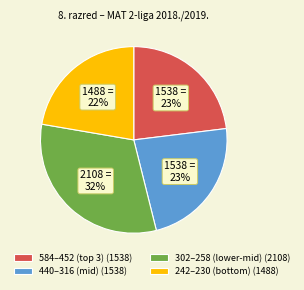

To the nearest percent, what percentage of the pie is 440–316 (mid) (1538)?

23%